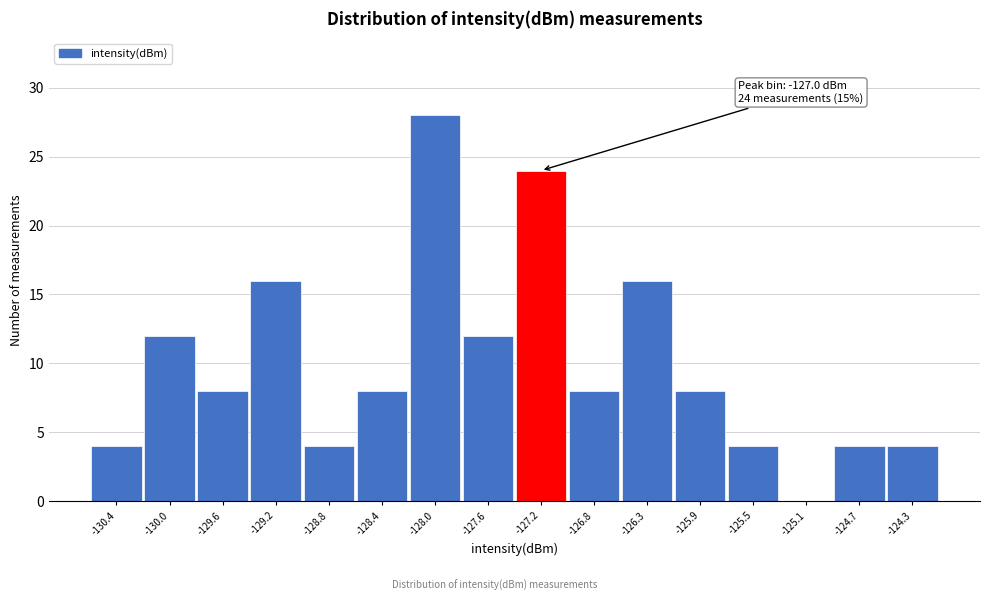

Reading right to left, list all the values displayed in this chart.

-124.3=4	-124.7=4	-125.1=0	-125.5=4	-125.9=8	-126.3=16	-126.8=8	-127.2=24	-127.6=12	-128.0=28	-128.4=8	-128.8=4	-129.2=16	-129.6=8	-130.0=12	-130.4=4